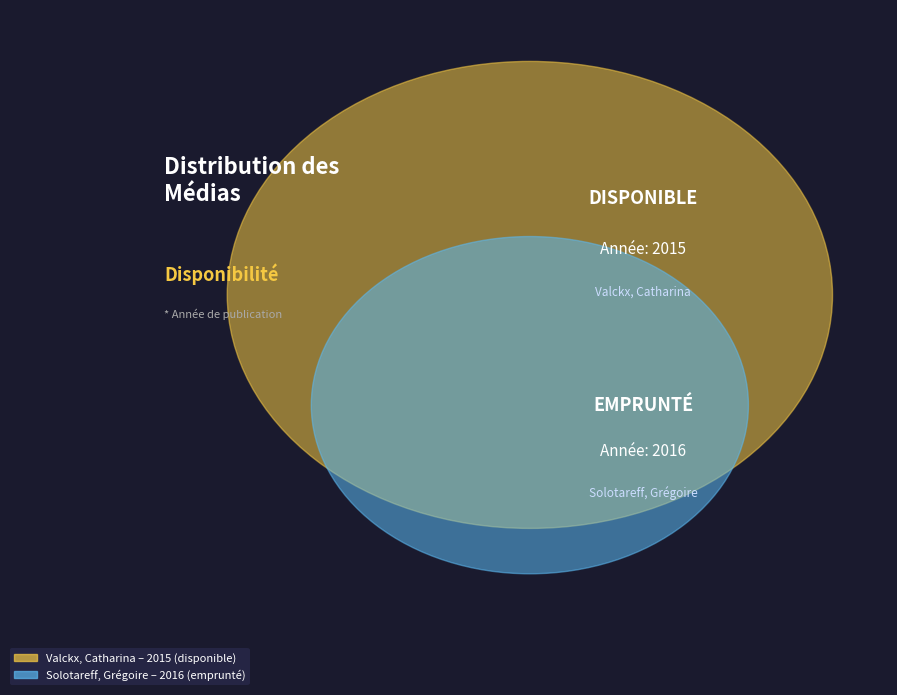

Does any single category account for the majority?

Yes